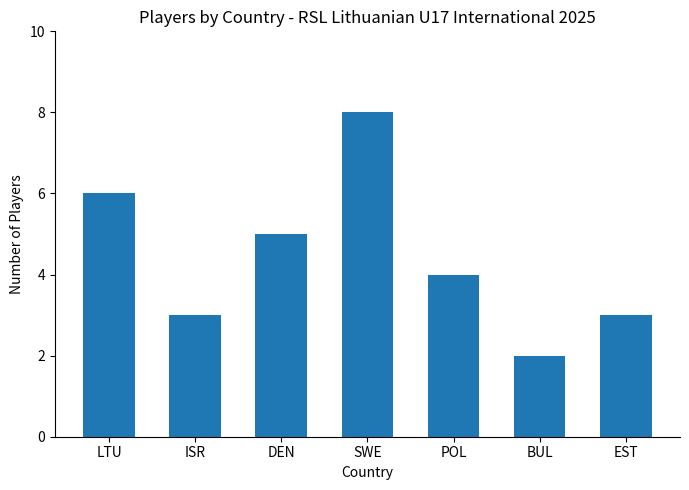

How many distinct data groups are displayed?

1